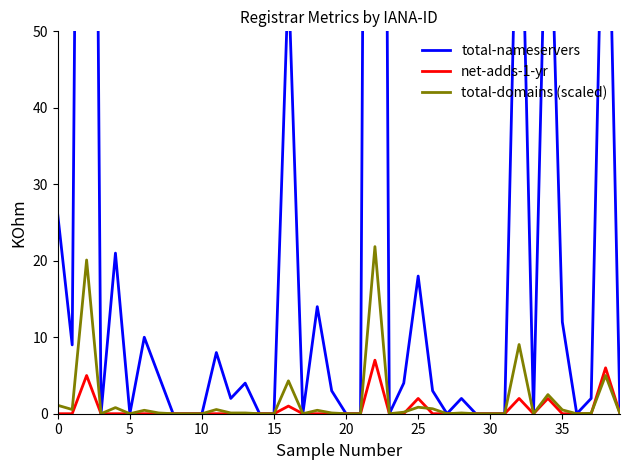

True or false: net-adds-1-yr has a value of 0.0 at 17.

True